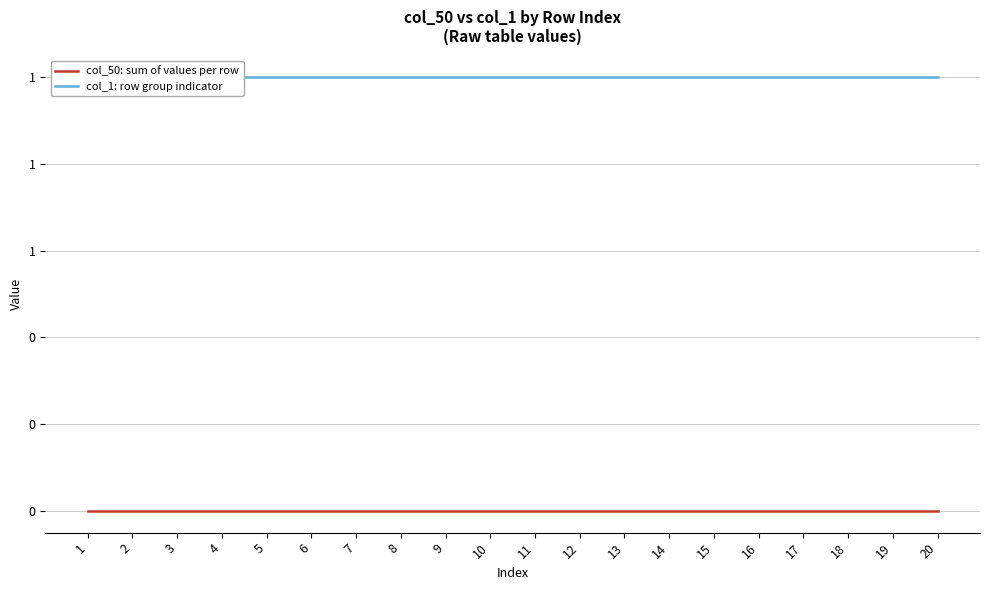

Where is col_1: row group indicator nearest to the value 1?

1